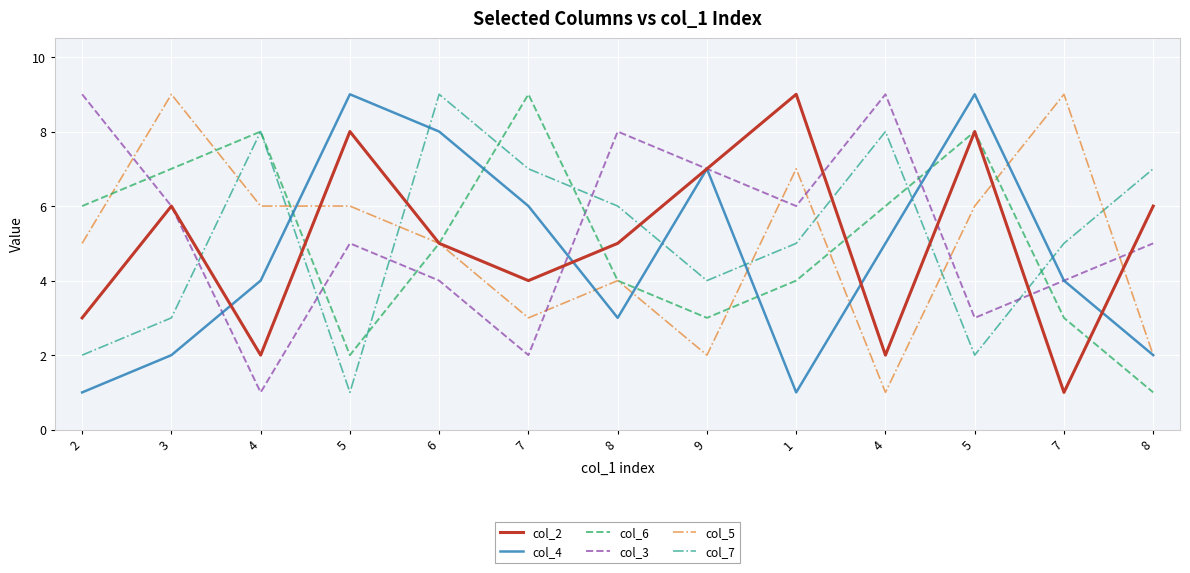

What is the value of the col_4 point at the 11th from the left?

9